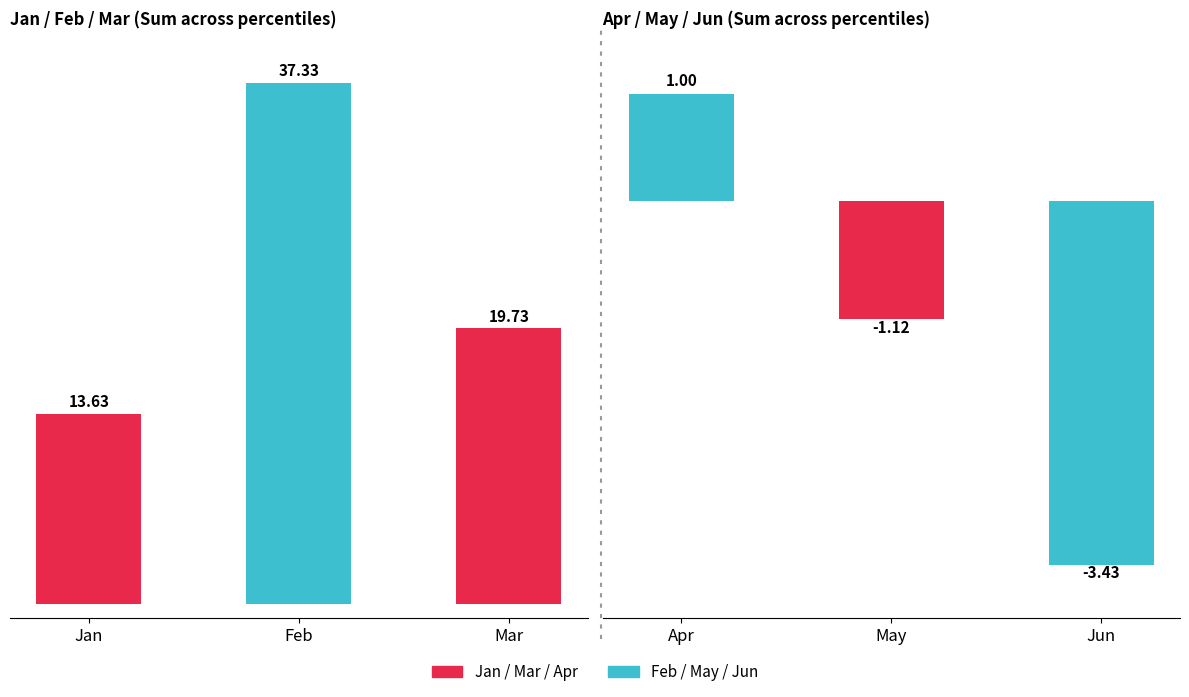

How many values in Apr/May/Jun groups are below zero?

2